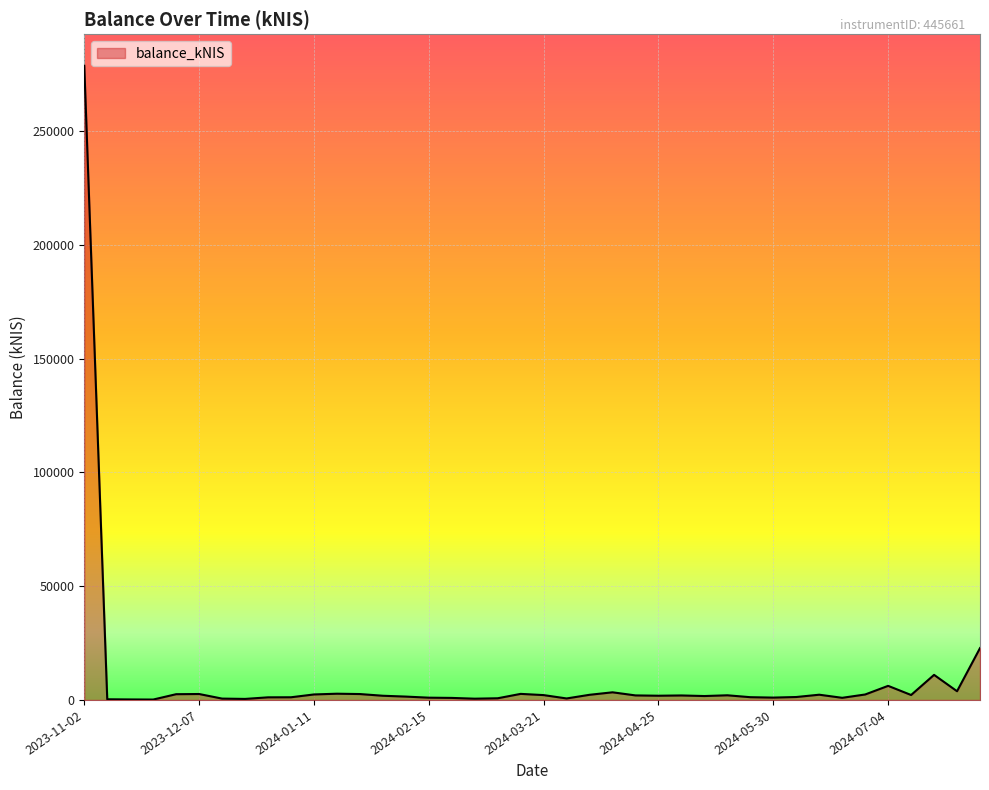

What is the difference between the maximum and minimum values?

278407.2